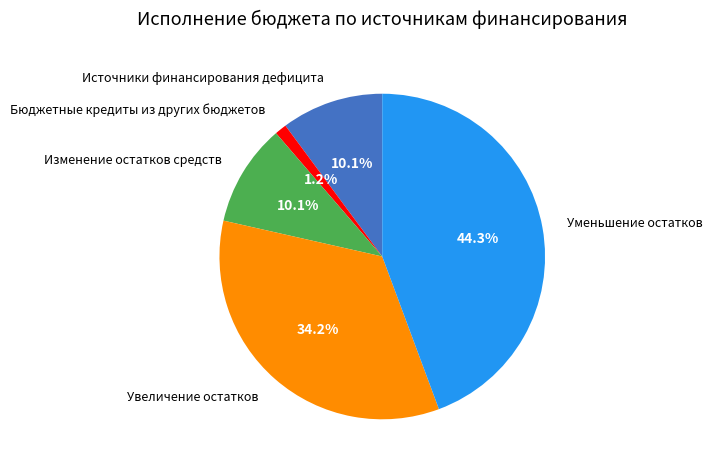

Which slice is the smallest?

Бюджетные кредиты из других бюджетов